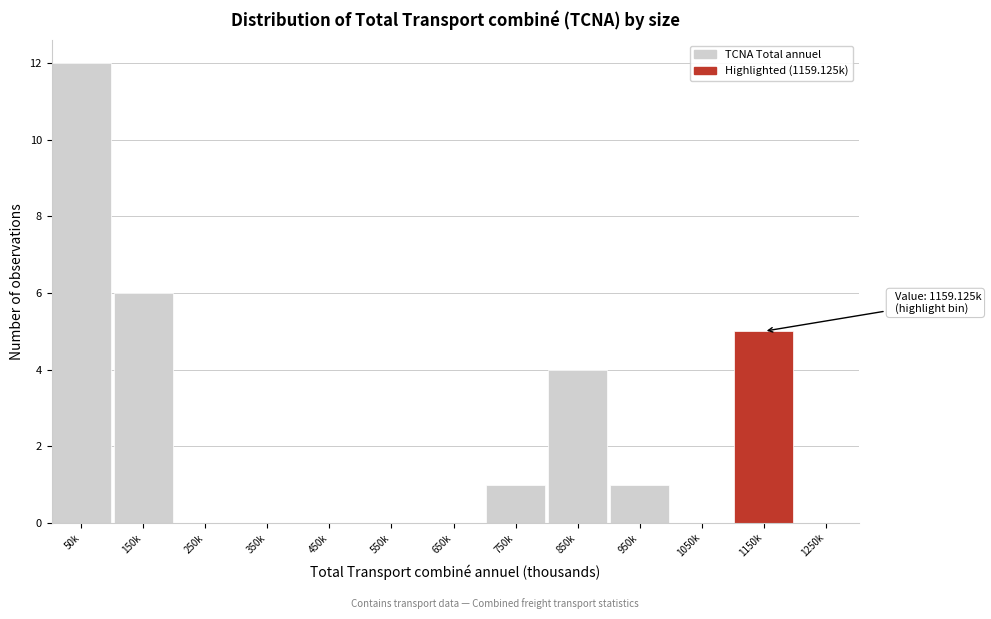

Reading left to right, what are all the values shown in this chart?

50k=12	150k=6	250k=0	350k=0	450k=0	550k=0	650k=0	750k=1	850k=4	950k=1	1050k=0	1150k=5	1250k=0